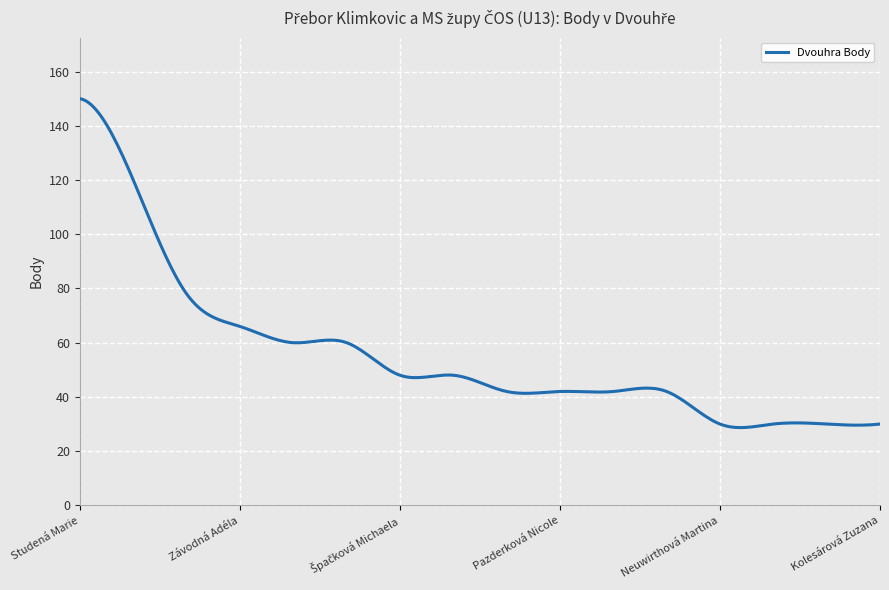

What is the smallest value displayed?

28.7